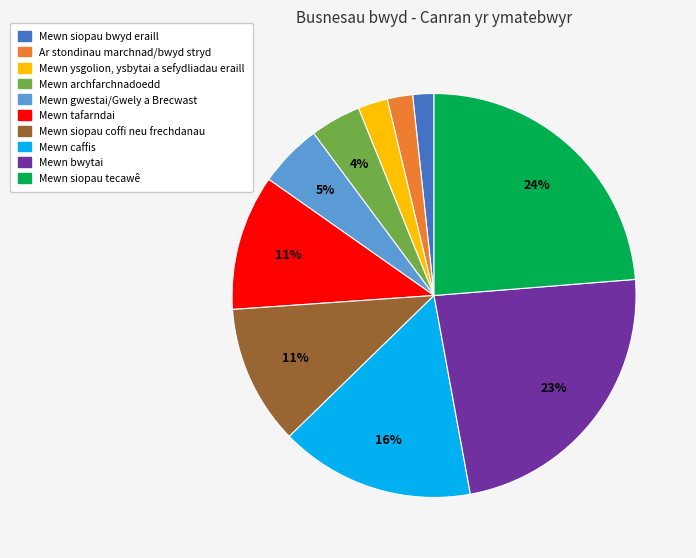

Between Mewn caffis and Mewn siopau tecawê, which is larger?

Mewn siopau tecawê